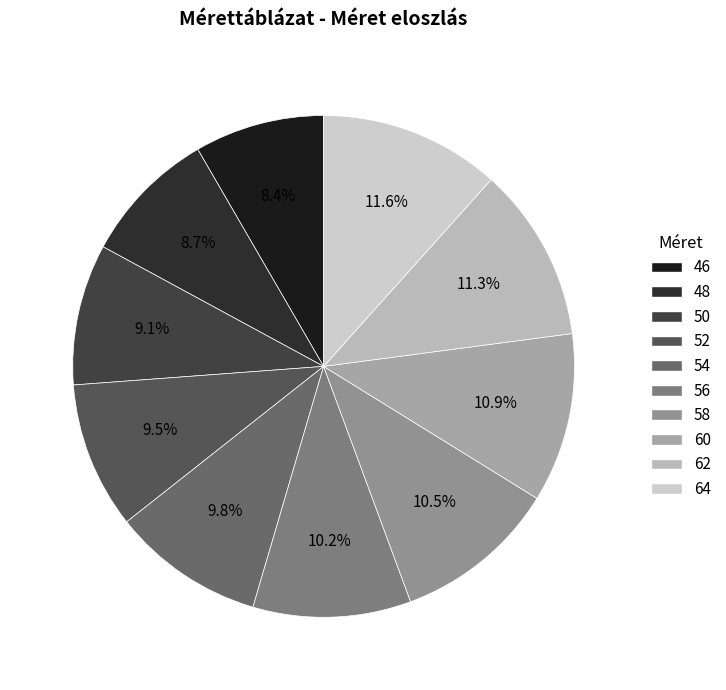

Which slice is the largest?

64